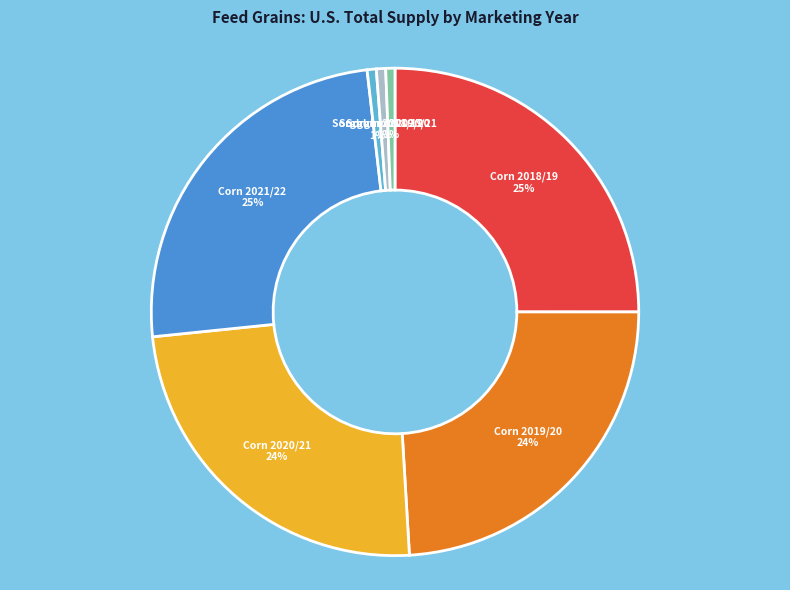

Is there any slice that represents more than half of the pie?

No